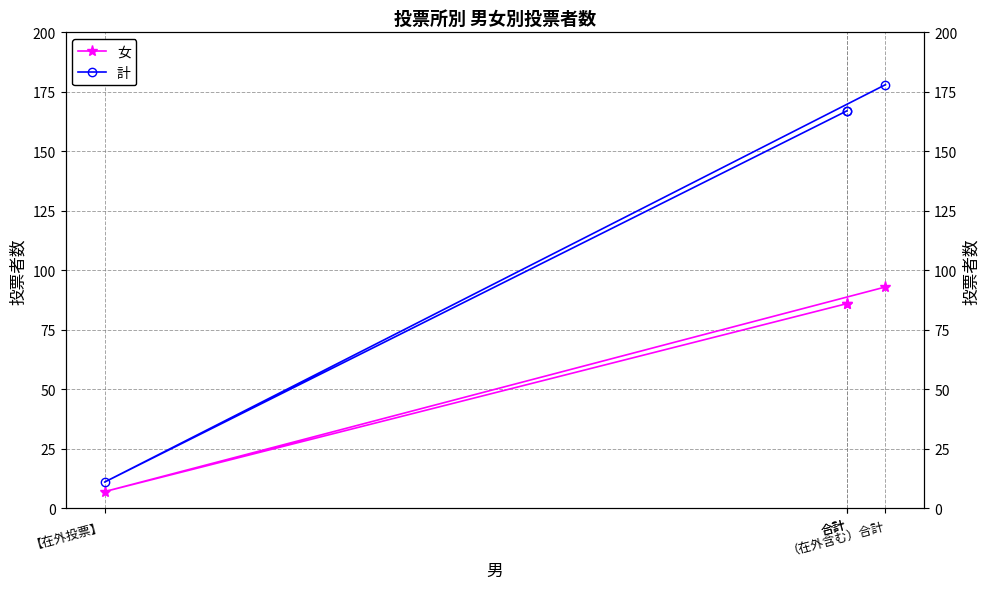

At which category does the chart reach its peak across all series?

（在外含む）合計